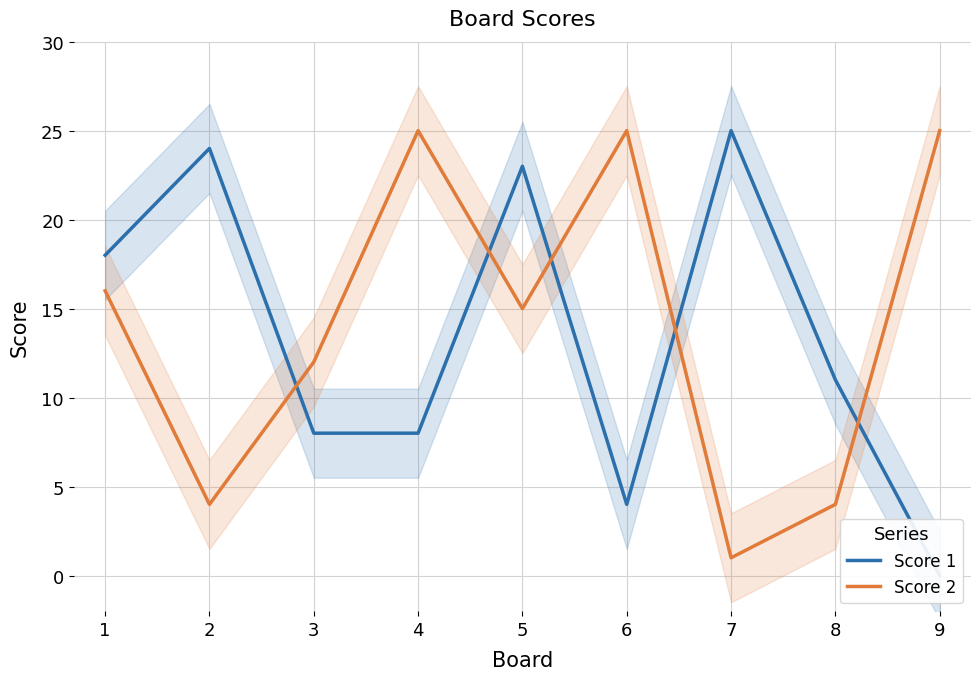

After their last crossing, which series has the higher values: Score 1 or Score 2?

Score 2